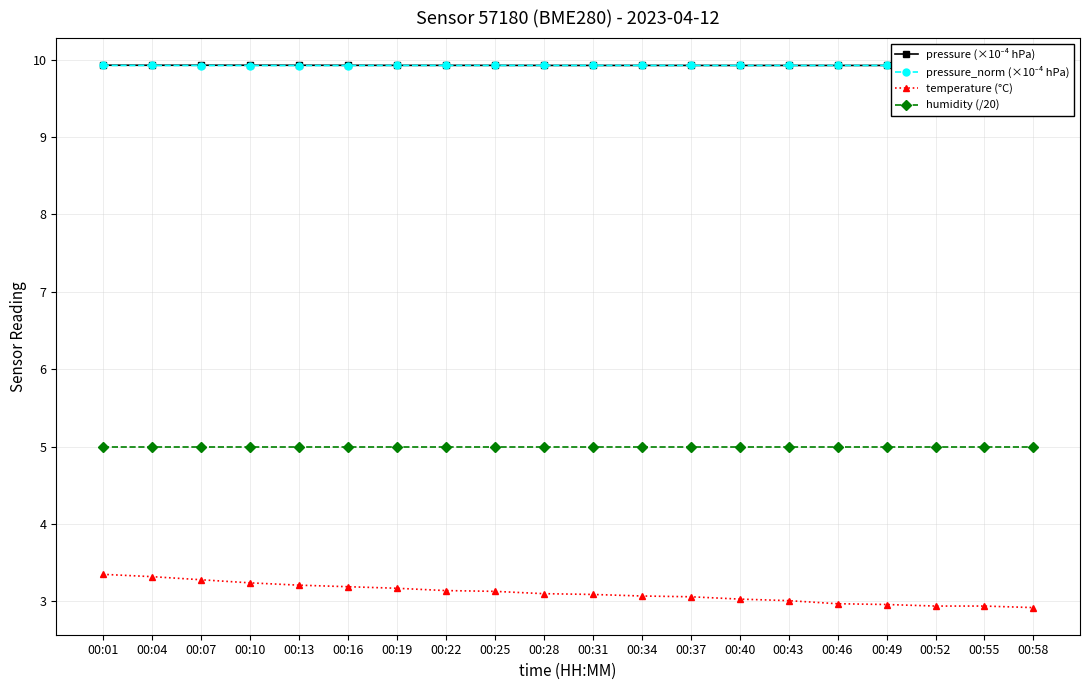

Does the chart display data point markers on the line(s)?

Yes